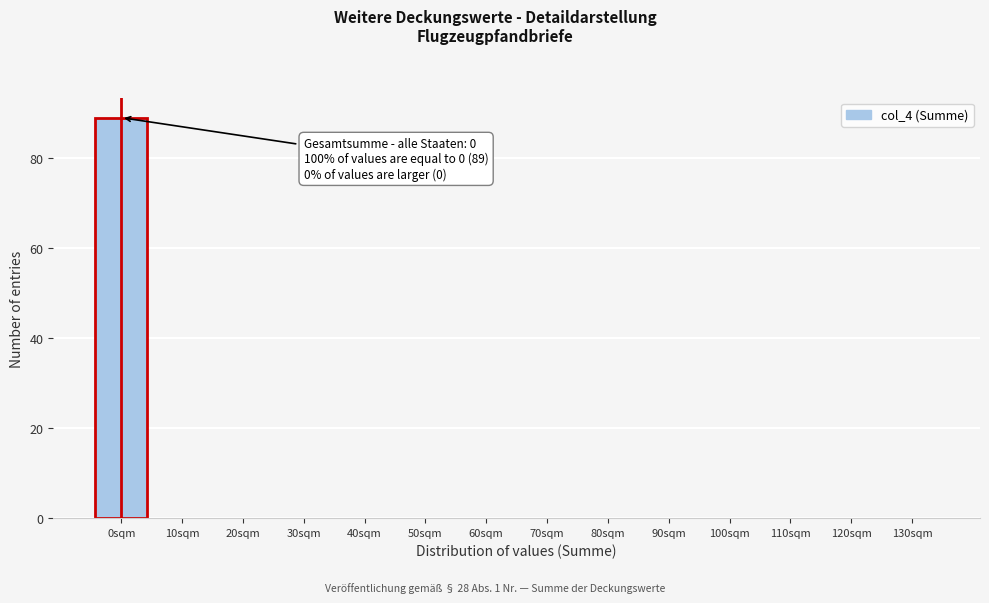

Reading left to right, what are all the values shown in this chart?

0sqm=89	10sqm=0	20sqm=0	30sqm=0	40sqm=0	50sqm=0	60sqm=0	70sqm=0	80sqm=0	90sqm=0	100sqm=0	110sqm=0	120sqm=0	130sqm=0